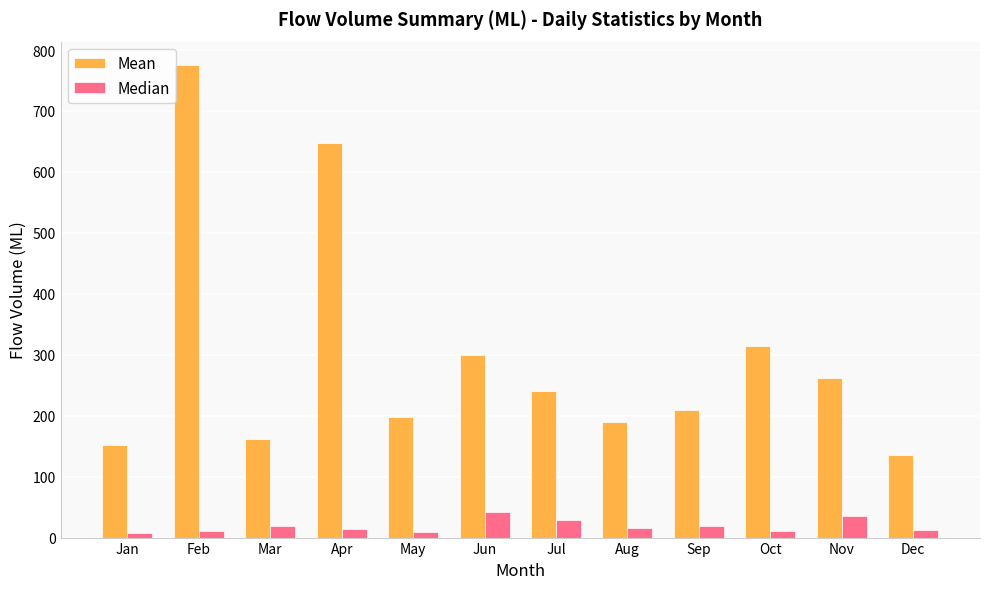

List the labels in order of Mean value, smallest first.

Dec, Jan, Mar, Aug, May, Sep, Jul, Nov, Jun, Oct, Apr, Feb